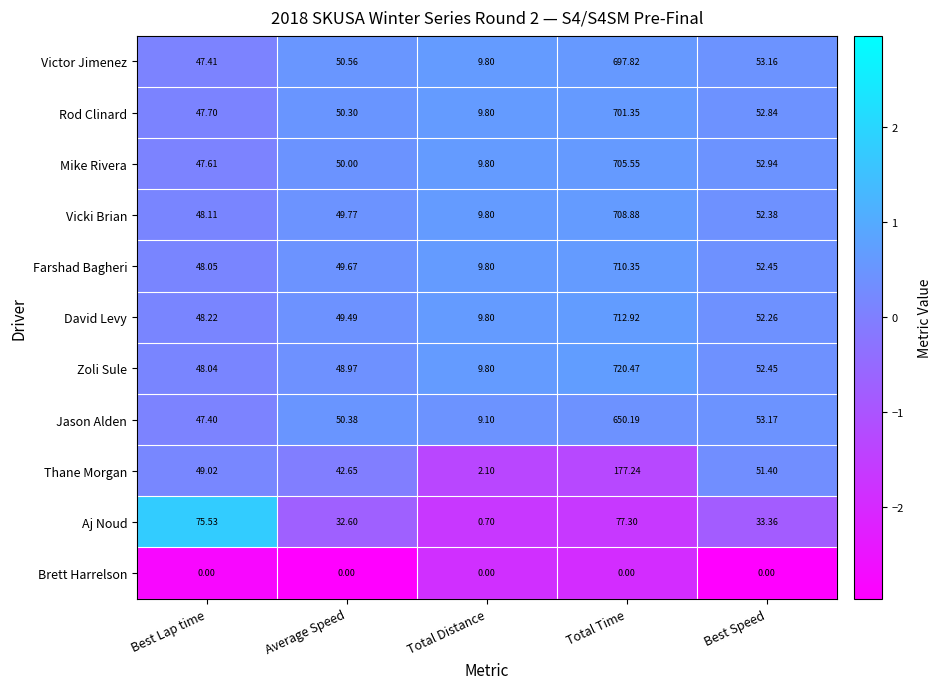

Which category has the lowest value in the Rod Clinard series?

Total Distance